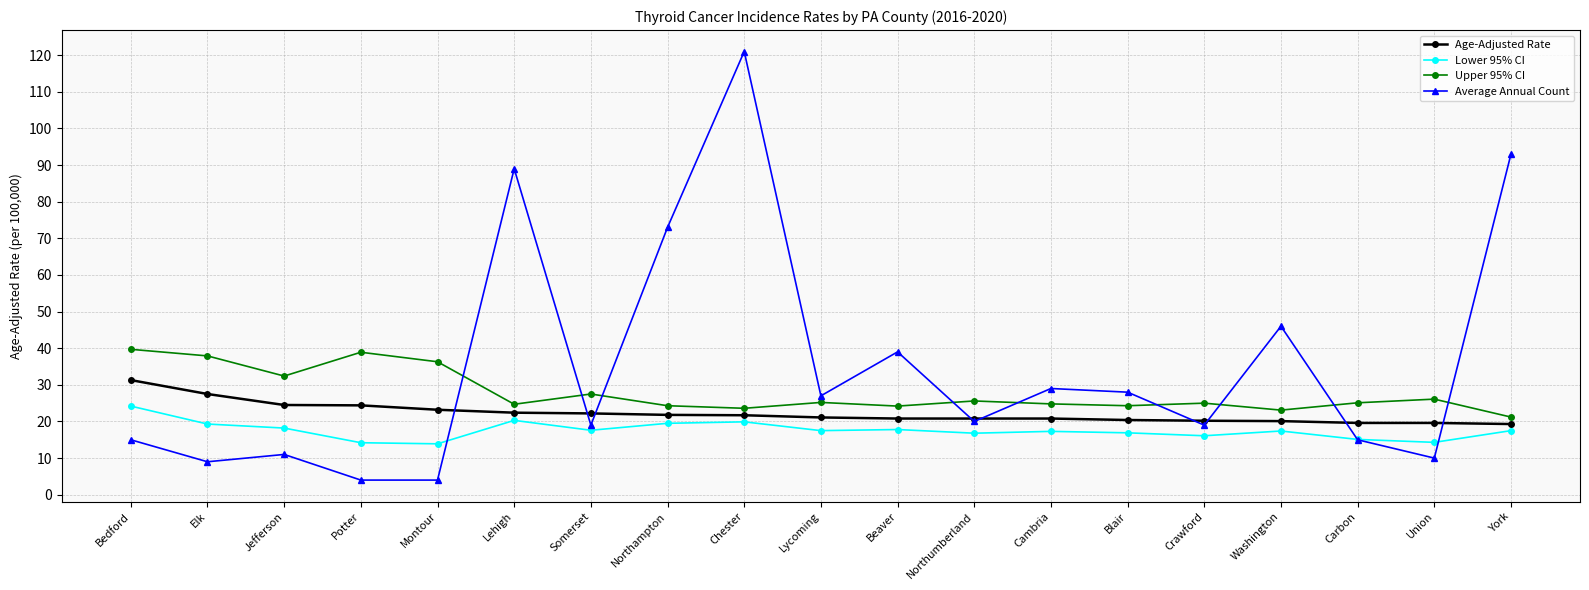

What is the spread (max minus min) of values at Somerset?

9.9